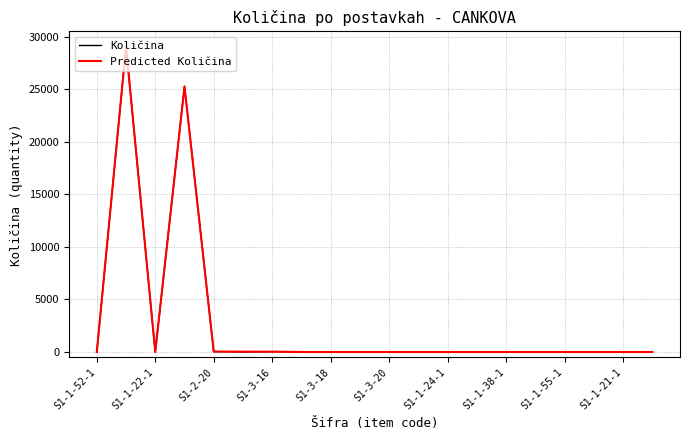

What are all the series names shown in the legend?

Količina, Predicted Količina